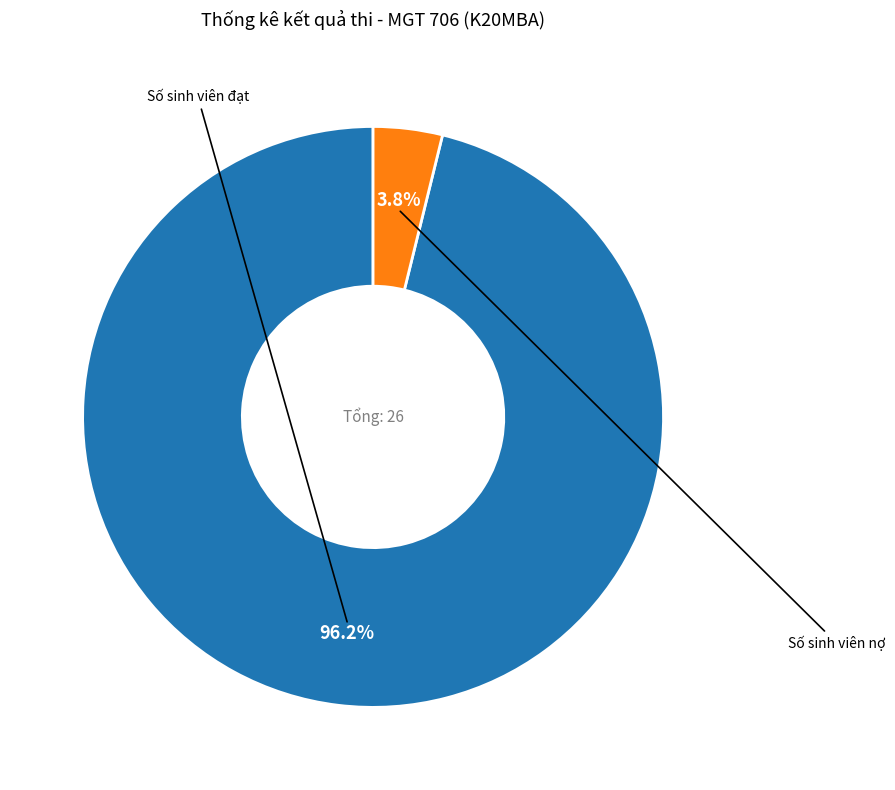

Does any single category account for the majority?

Yes